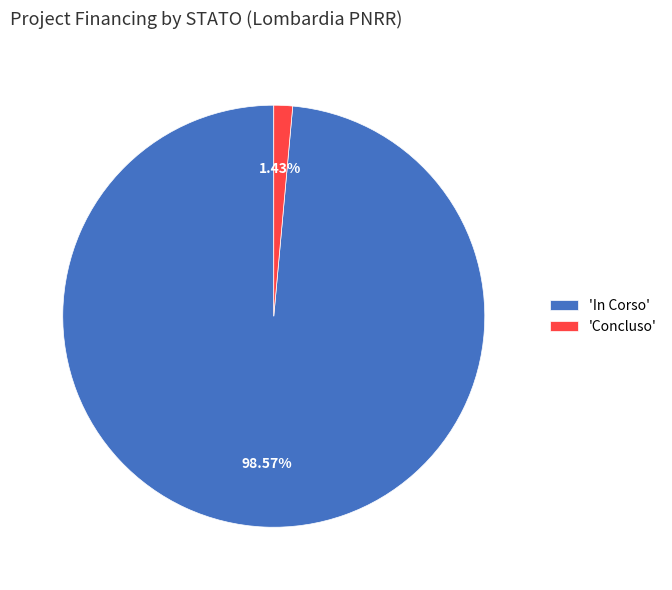

To the nearest percent, what is the average slice percentage?

50%